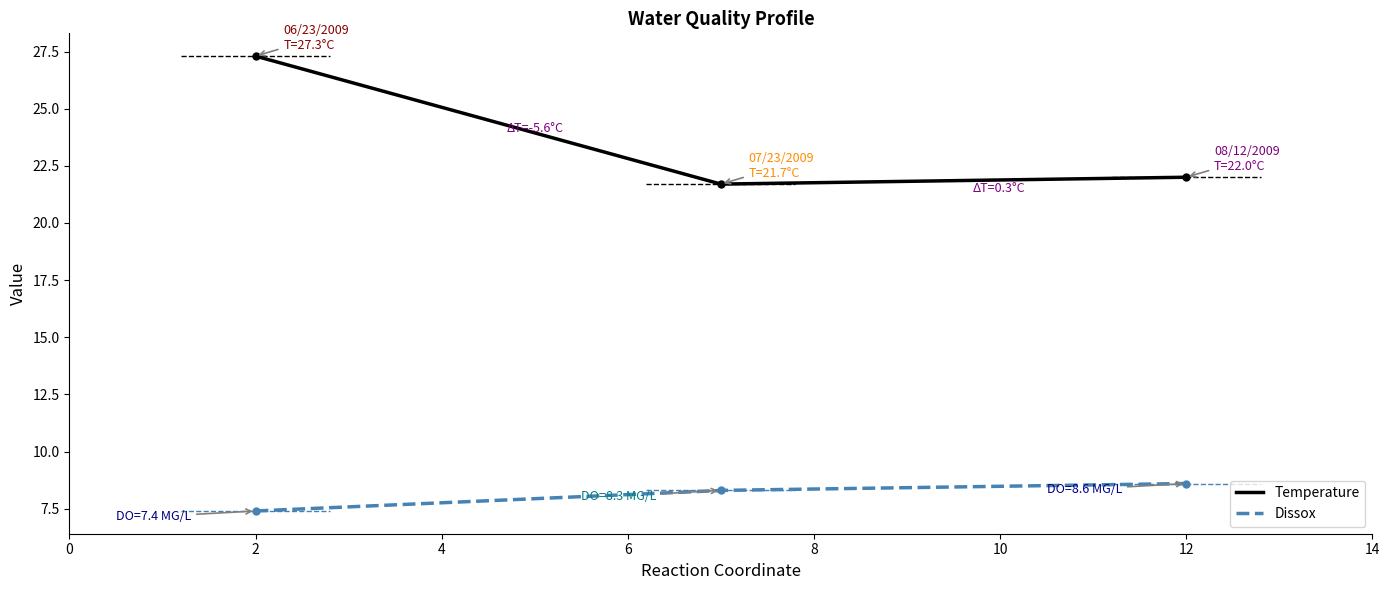

What are all the series names shown in the legend?

Temperature, Dissox